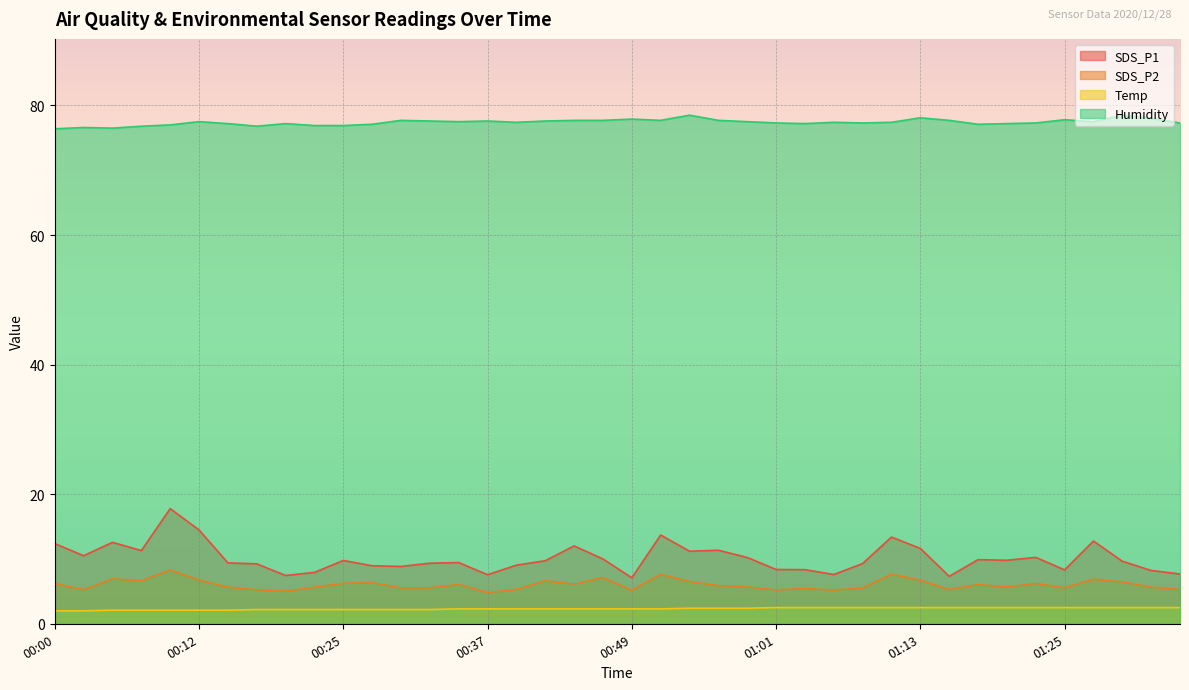

What are all the series names shown in the legend?

SDS_P1, SDS_P2, Temp, Humidity